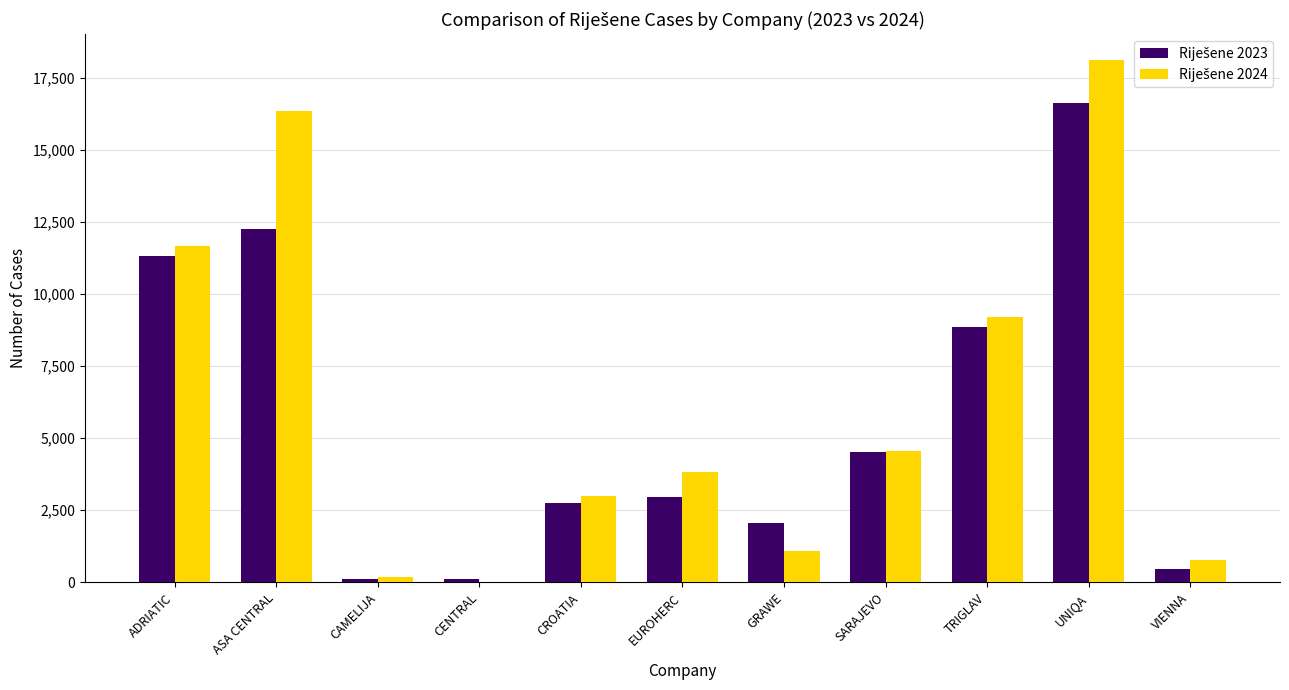

At which category is the sum across all series the highest?

UNIQA